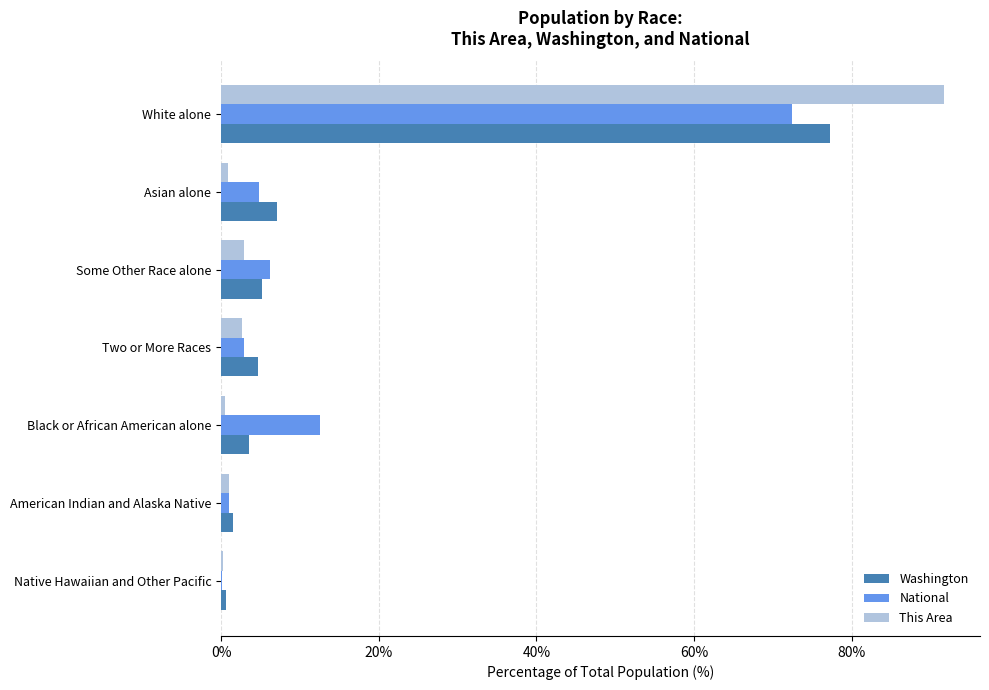

At which category is the sum across all series the highest?

White alone